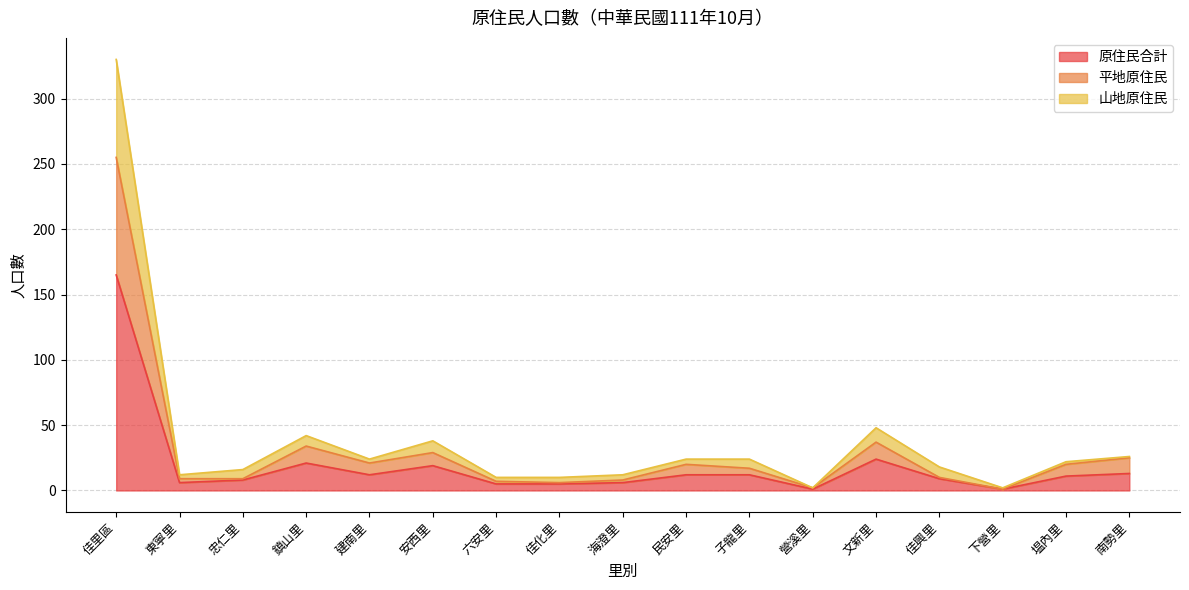

Which series has the largest range (max minus min)?

山地原住民